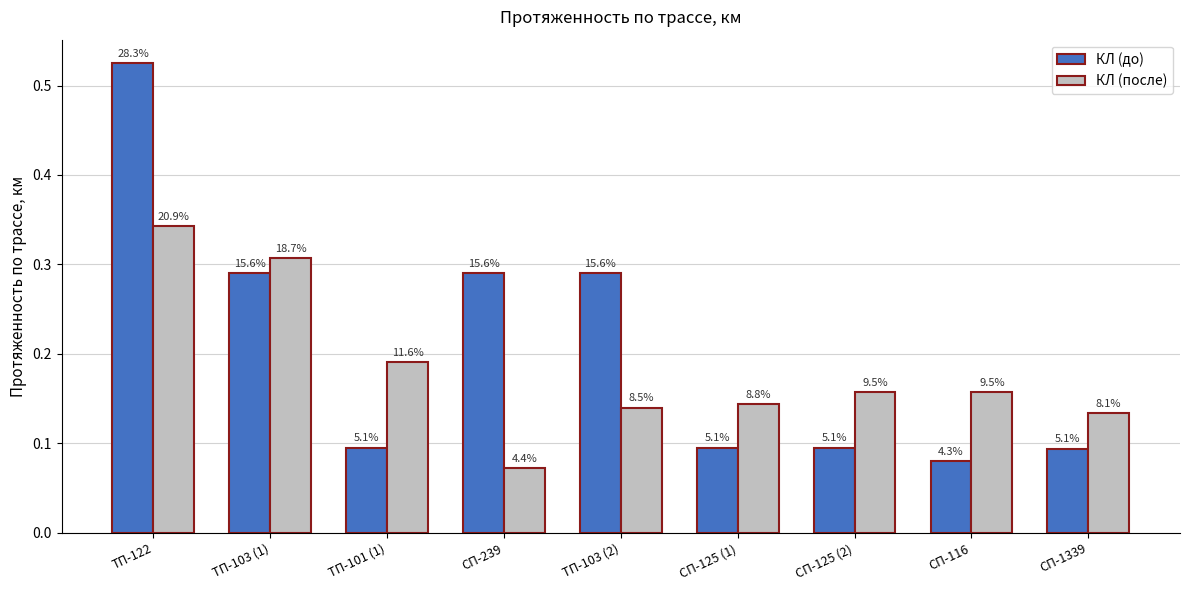

What is the label of the 1st bar from the right?

СП-1339